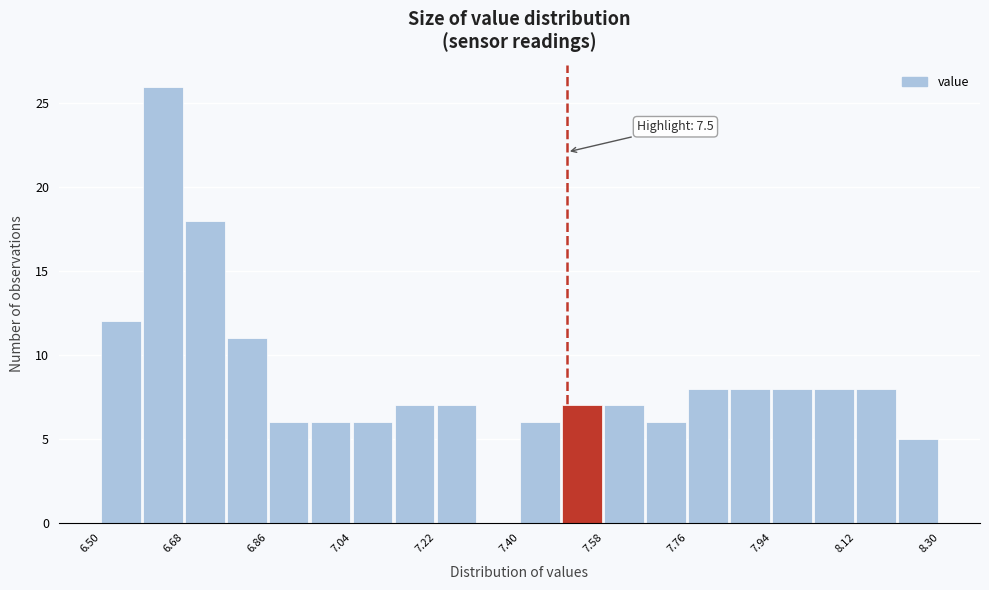

Which range on the x-axis has the tallest bar?

6.59 to 6.68